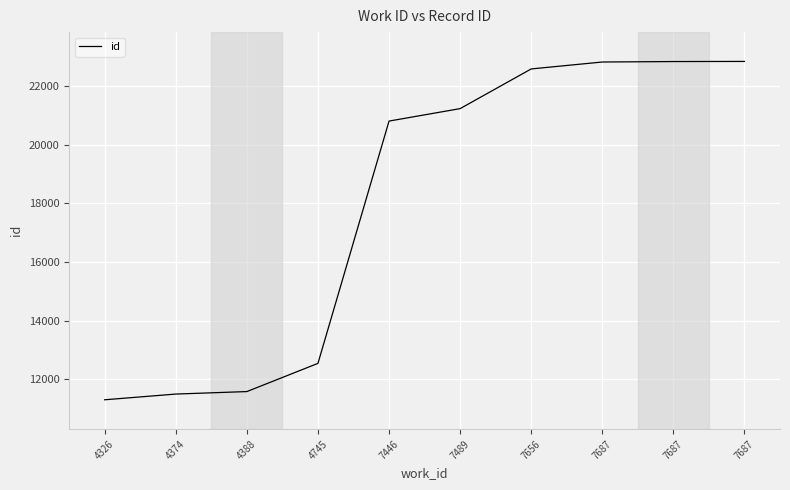

Does the chart display data point markers on the line(s)?

No